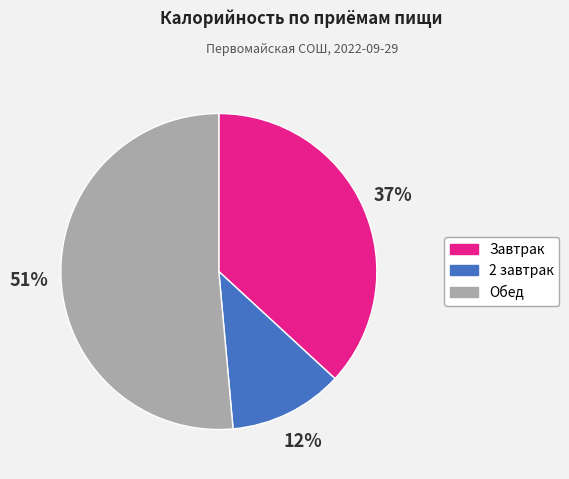

What is the ratio of the value at Завтрак to the value at 2 завтрак?

3.1